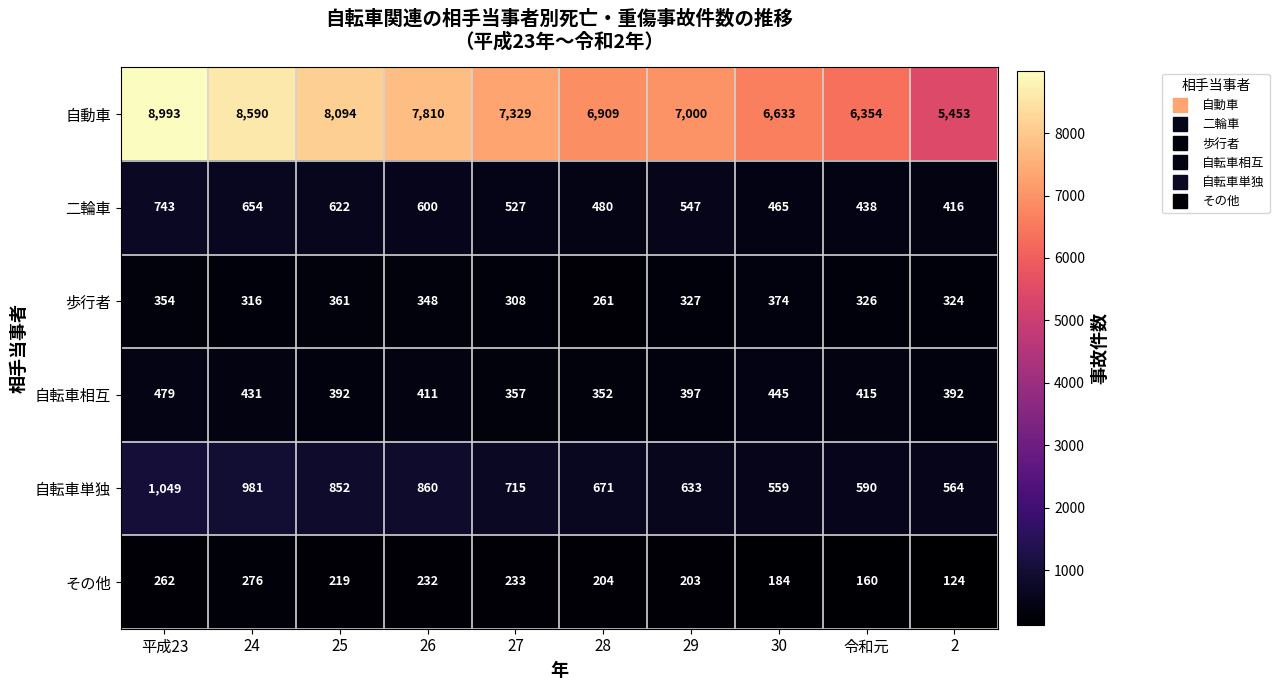

What is the difference between the second highest and minimum values in the 歩行者 series?

100